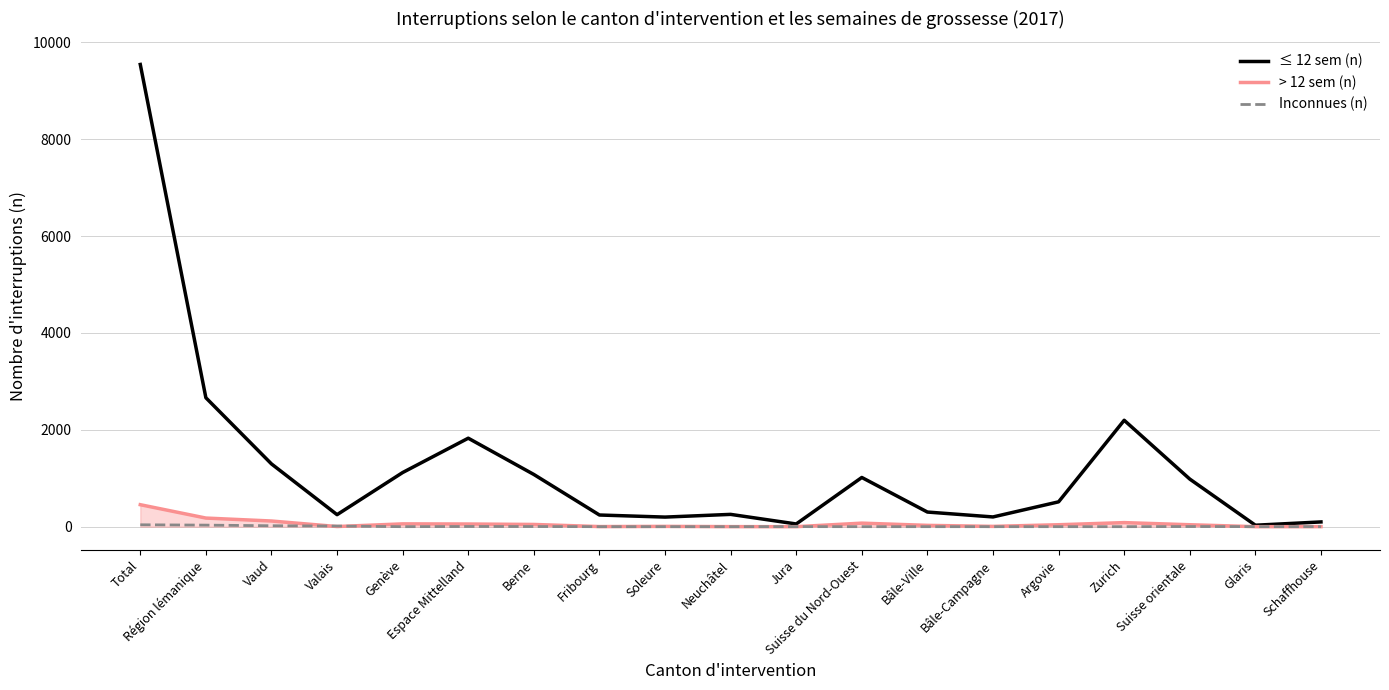

Is the value of Inconnues (n) at Bâle-Ville greater than the value of ≤ 12 sem (n) at Argovie?

No